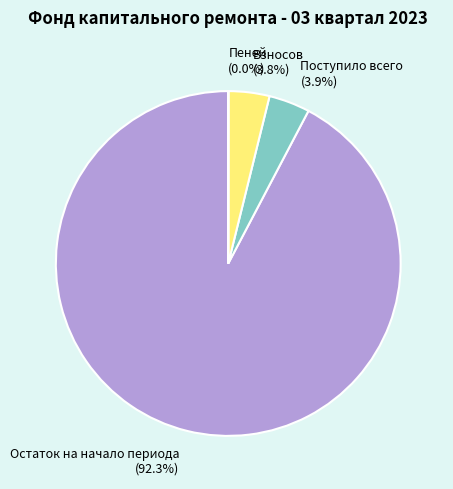

What portion of the pie excludes Взносов (3.8%)?

96.2%